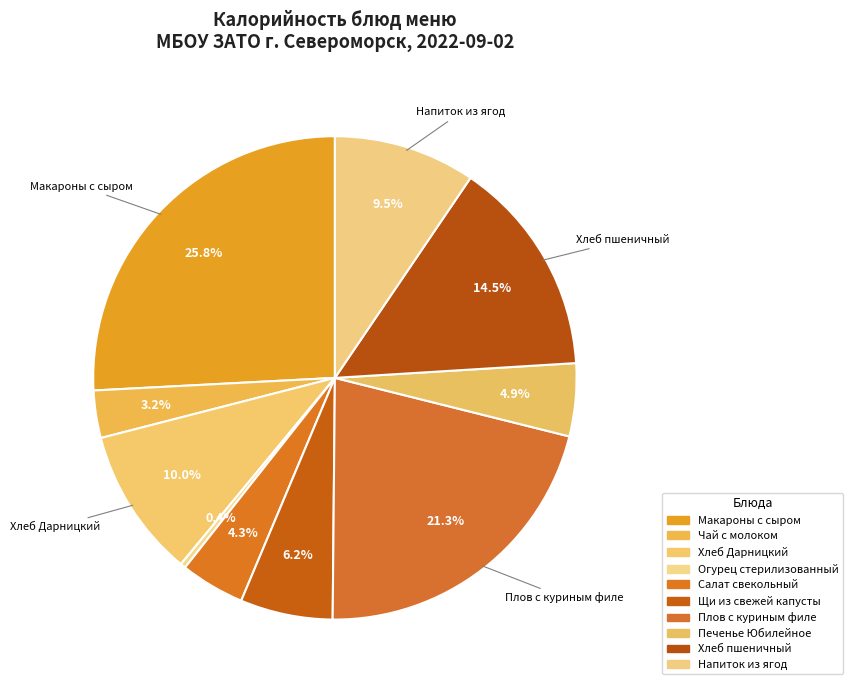

How many slices are in this pie chart?

10